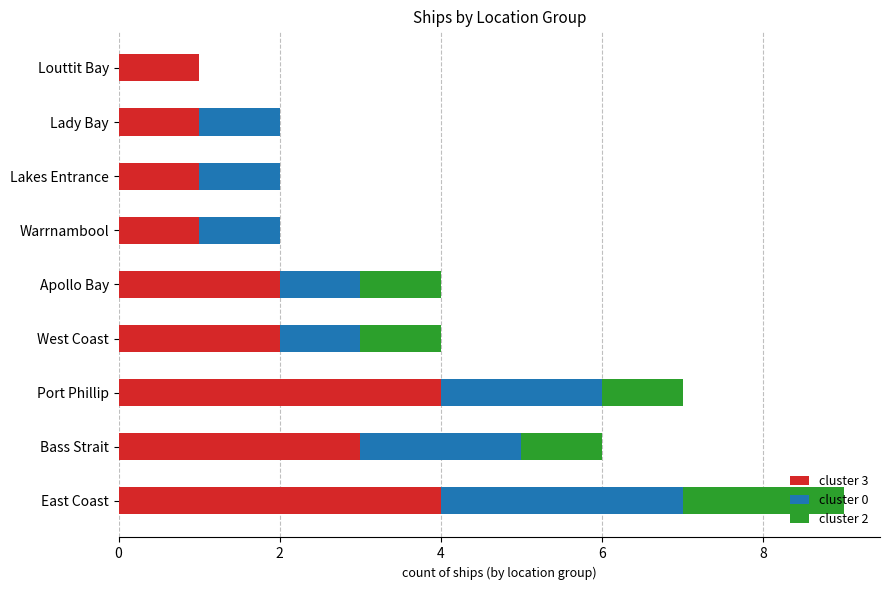

The cluster 3 series shows 5 at Port Phillip. True or false?

False